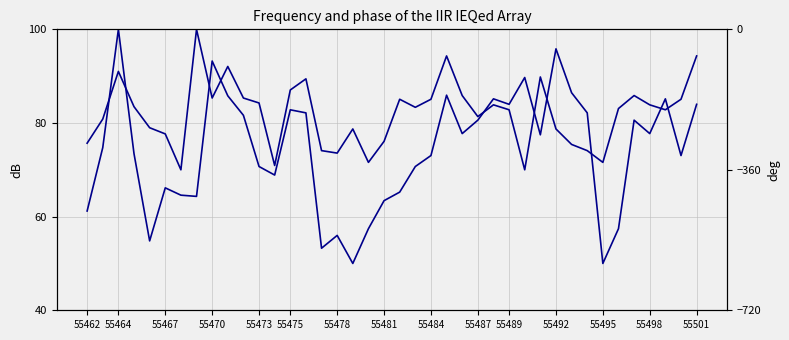

How many lines are shown in the chart?

2